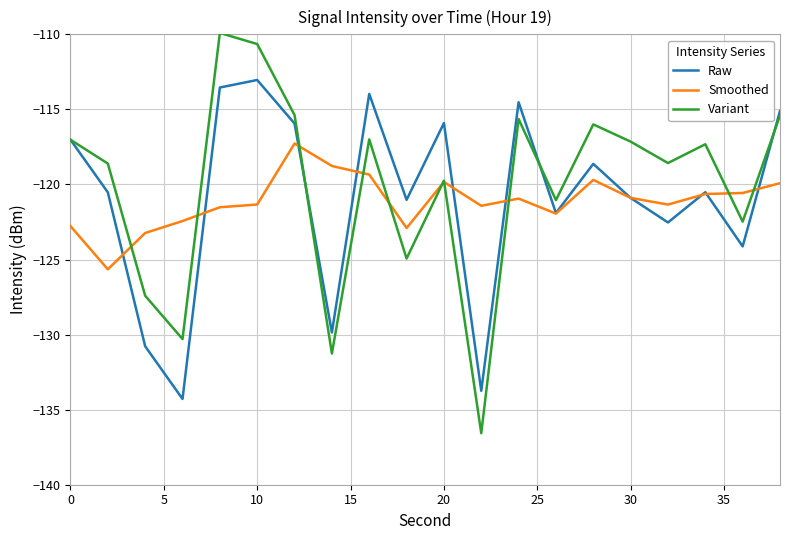

Is this an area chart (filled region under the line)?

No